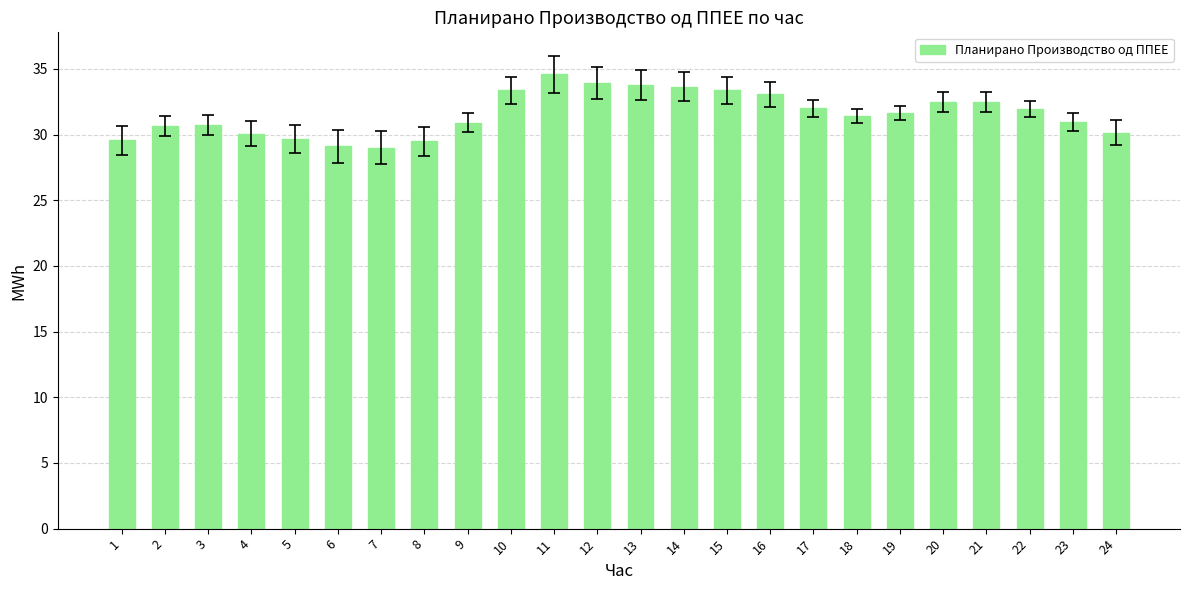

How many bars are there in total?

24